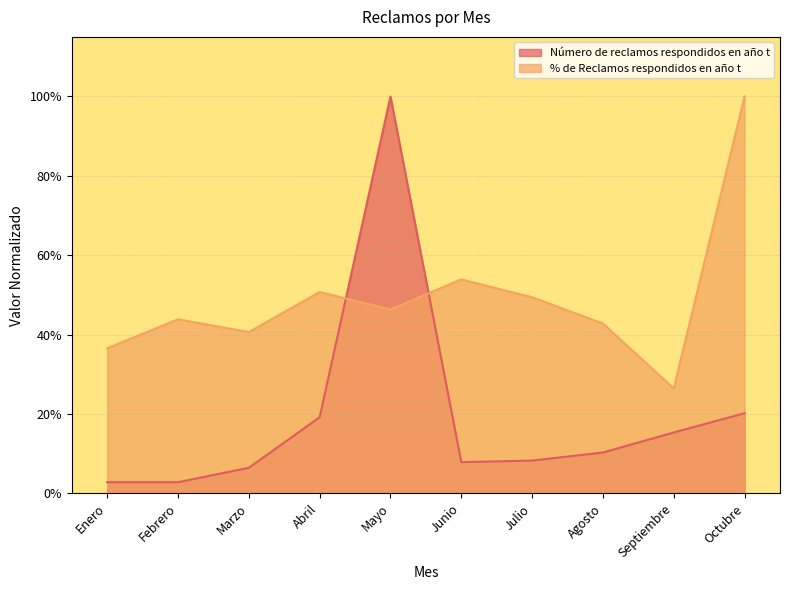

Which category has the highest value across all series?

Mayo